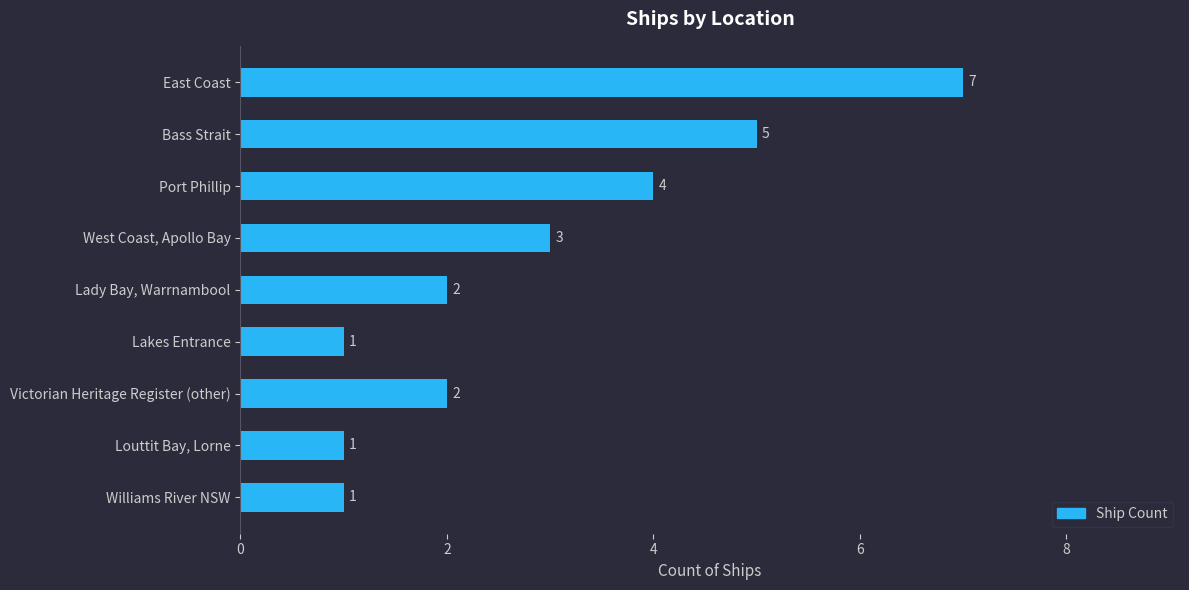

What is the change in value from Port Phillip to Lakes Entrance?

-3